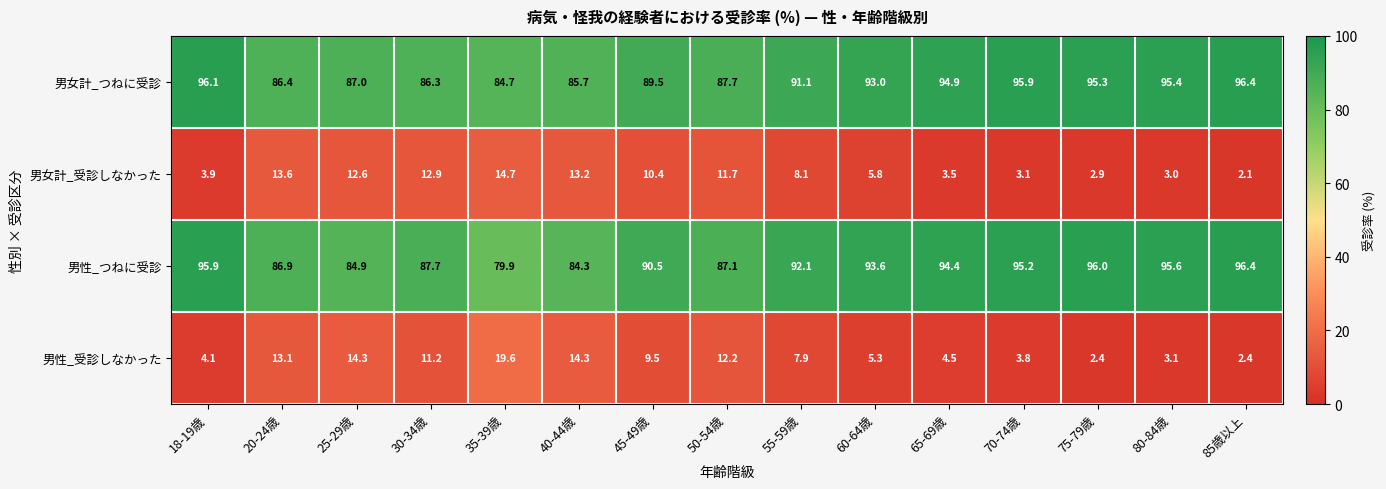

How many distinct data groups are displayed?

4